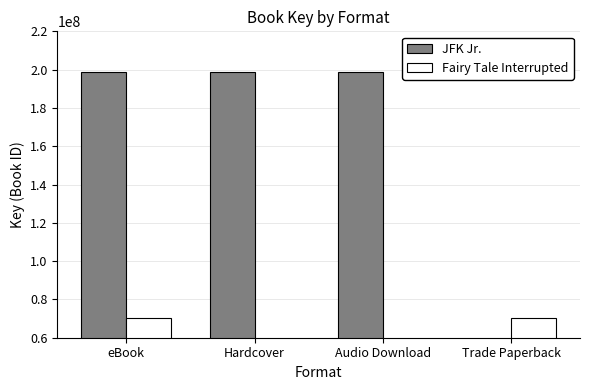

Which series has the largest range (max minus min)?

JFK Jr.